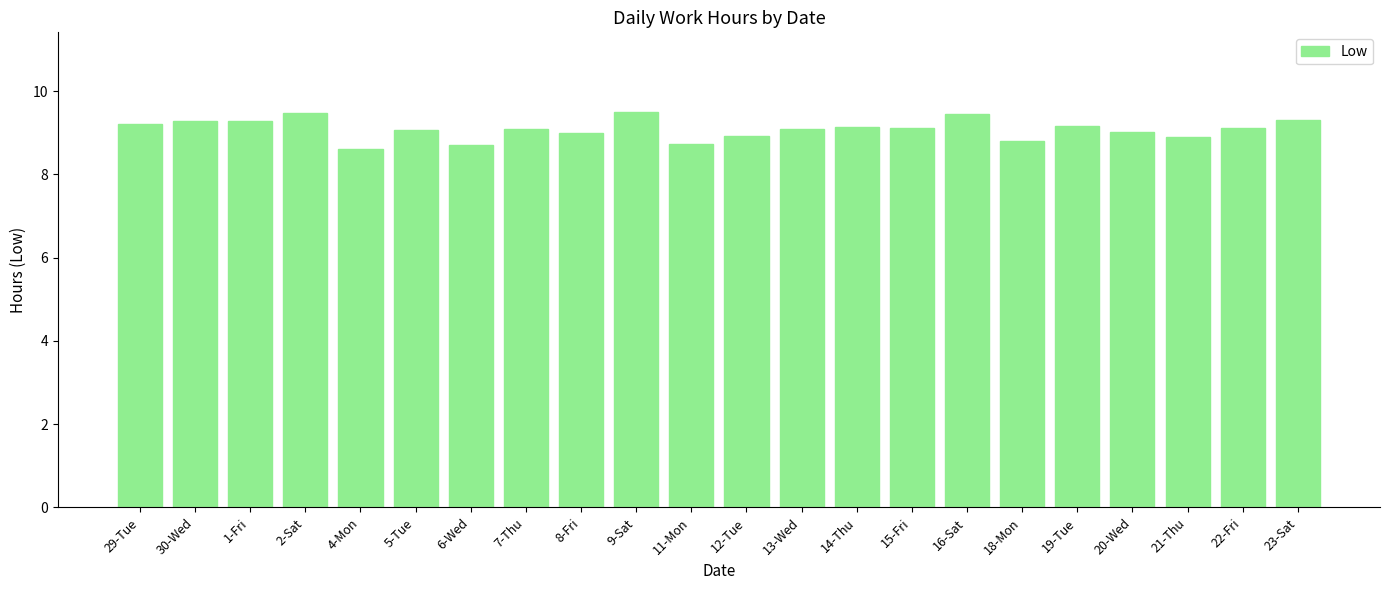

What position from the right is 15-Fri?

8